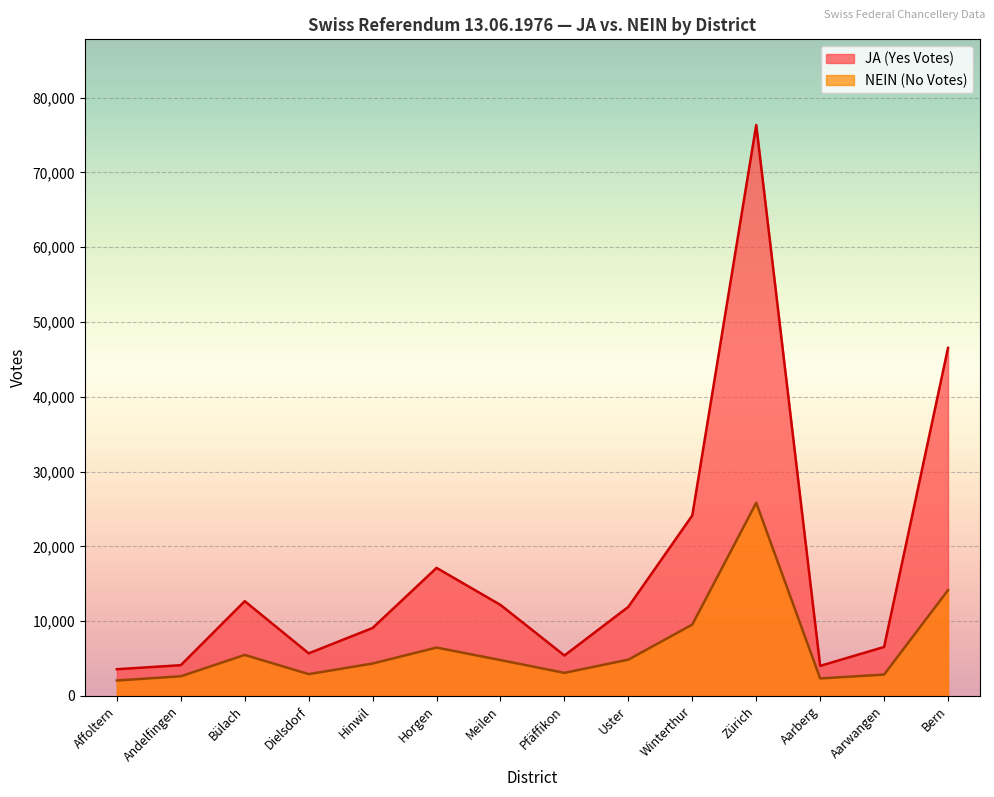

Which has a higher value, Aarberg or Pfäffikon?

Pfäffikon